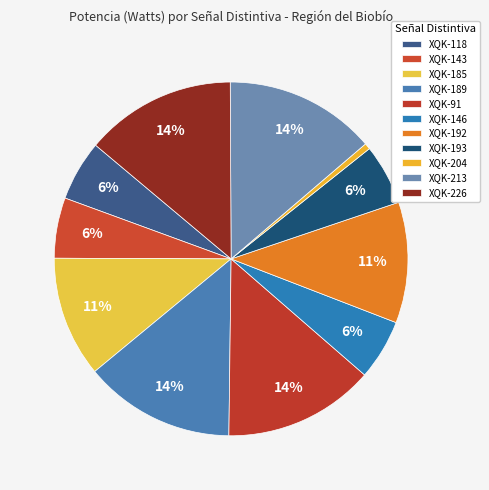

Count the number of slices in the pie.

11